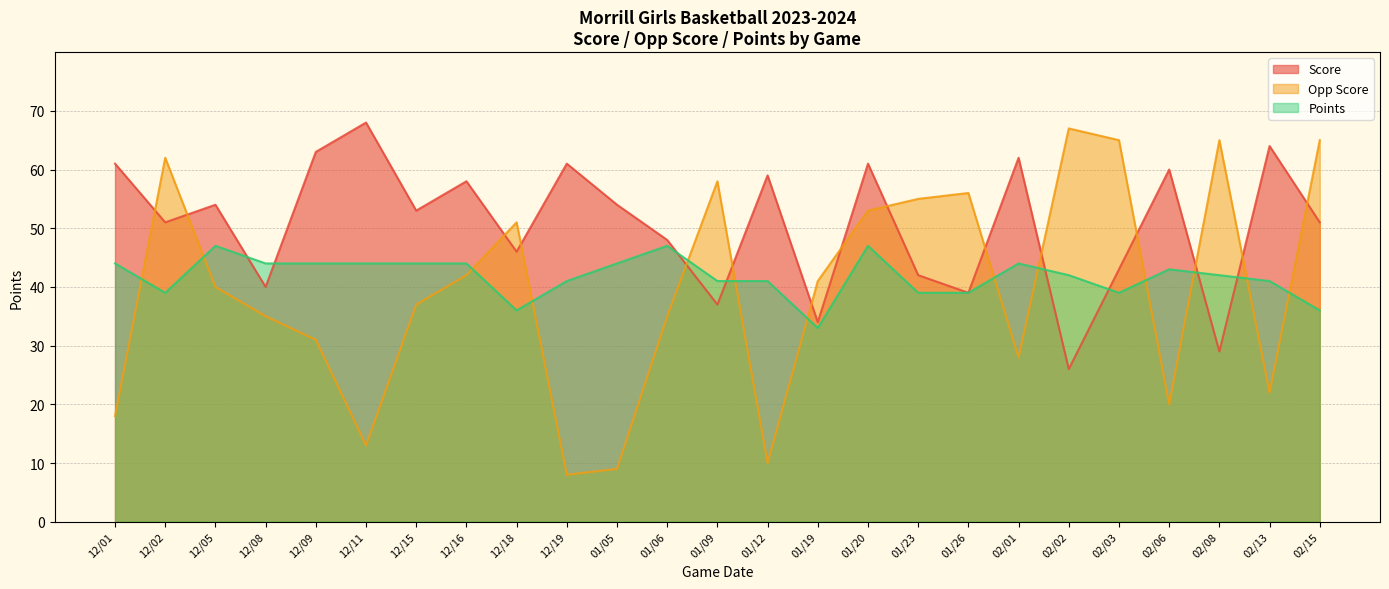

Rank the series by their average value, from highest to lowest.

Score, Points, Opp Score